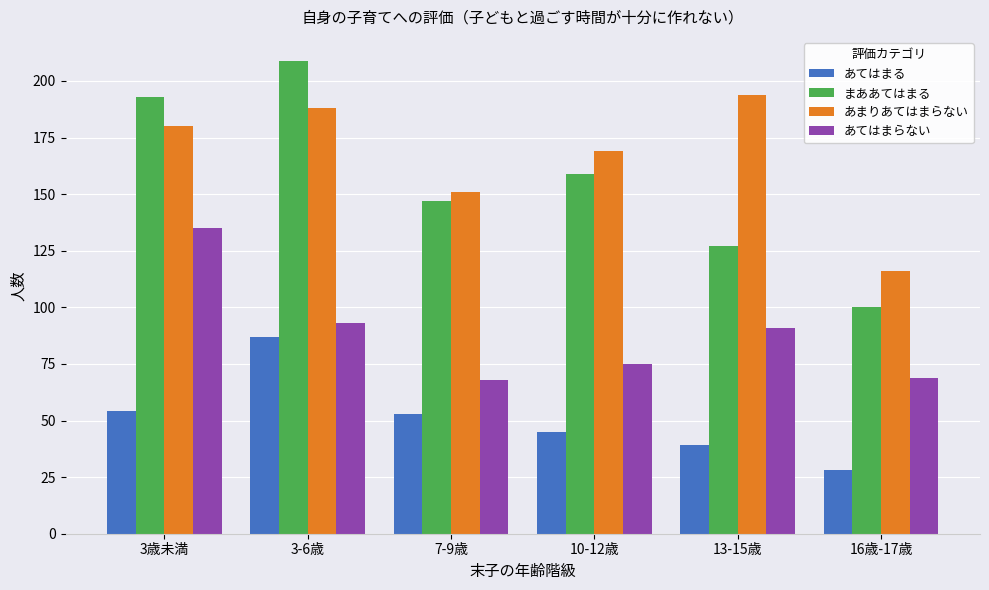

Rank the categories by あまりあてはまらない value from lowest to highest.

16歳-17歳, 7-9歳, 10-12歳, 3歳未満, 3-6歳, 13-15歳